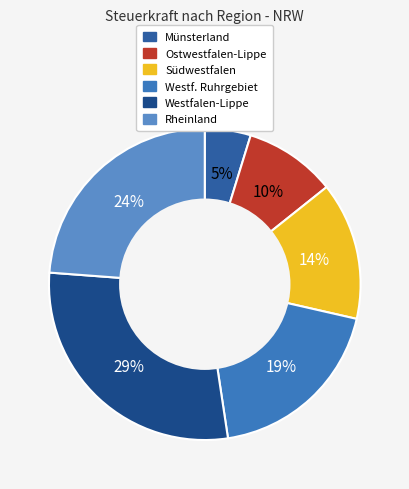

Combined, what portion of the pie is Münsterland and Ostwestfalen-Lippe?

14.3%